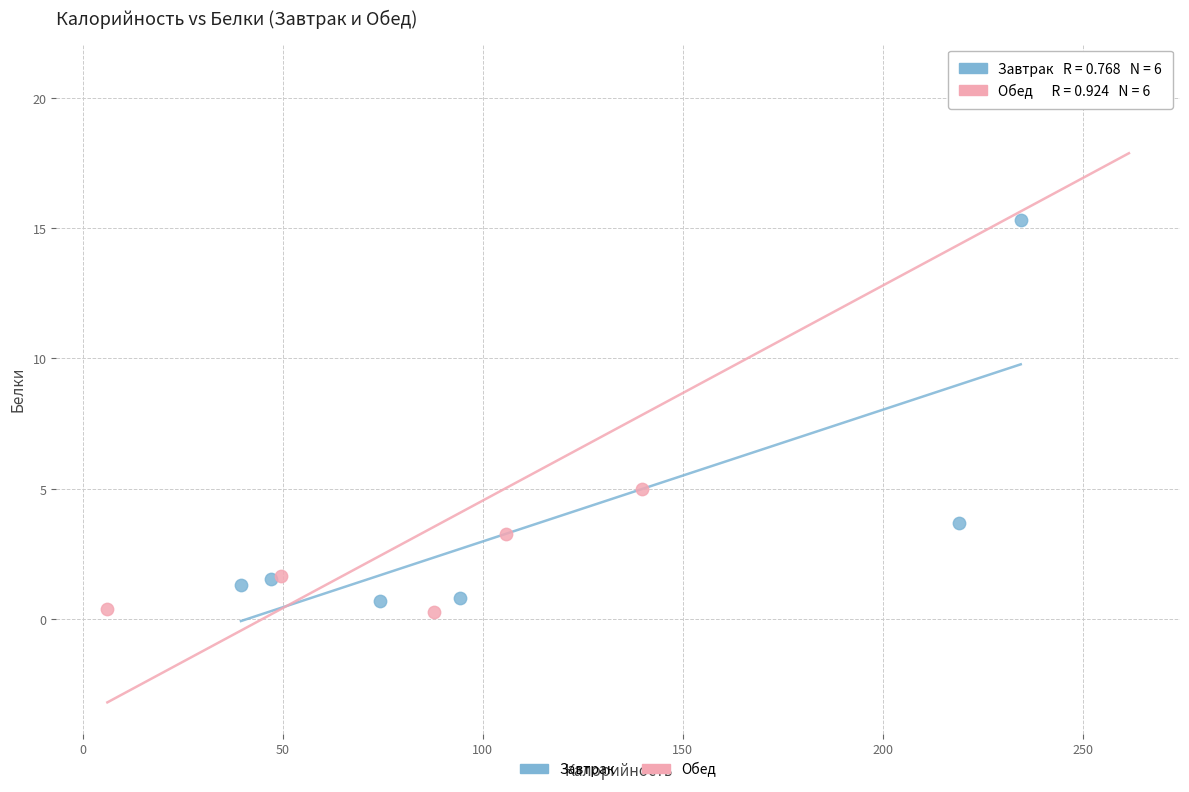

Which series has the widest spread of Y values?

Обед